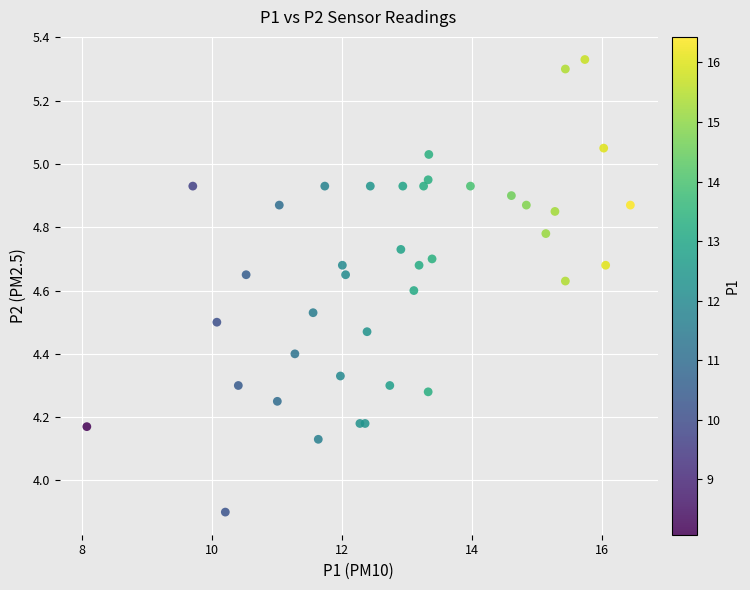

What Y value in the scatter plot is closest to 4?

3.9